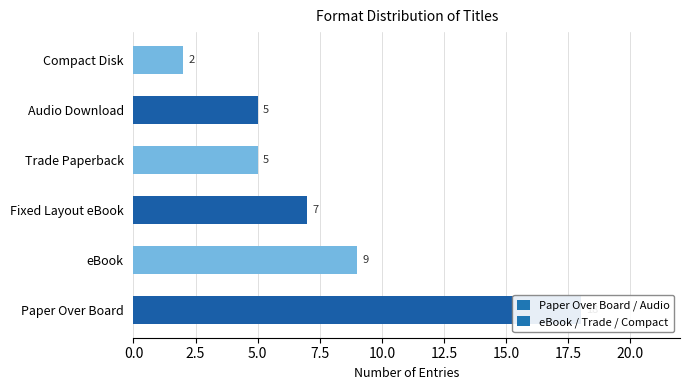

The chart shows a value of 3 at Trade Paperback. True or false?

False